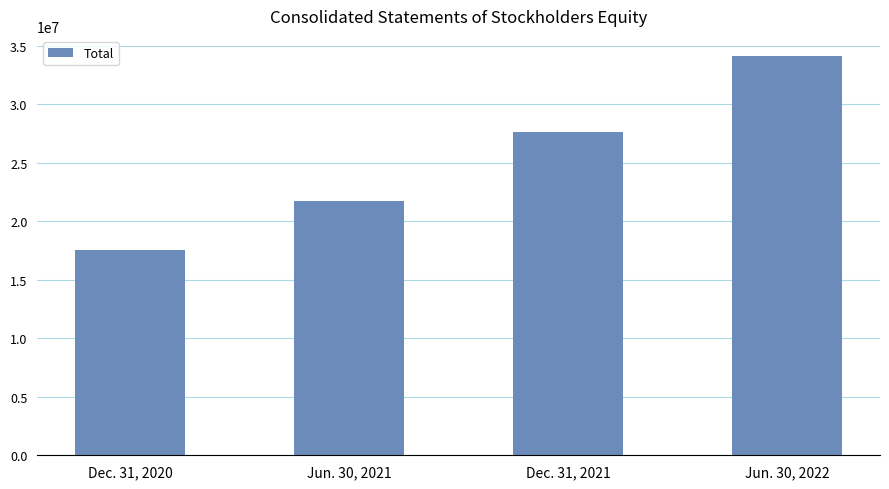

List the labels in order of value, largest first.

Jun. 30, 2022, Dec. 31, 2021, Jun. 30, 2021, Dec. 31, 2020